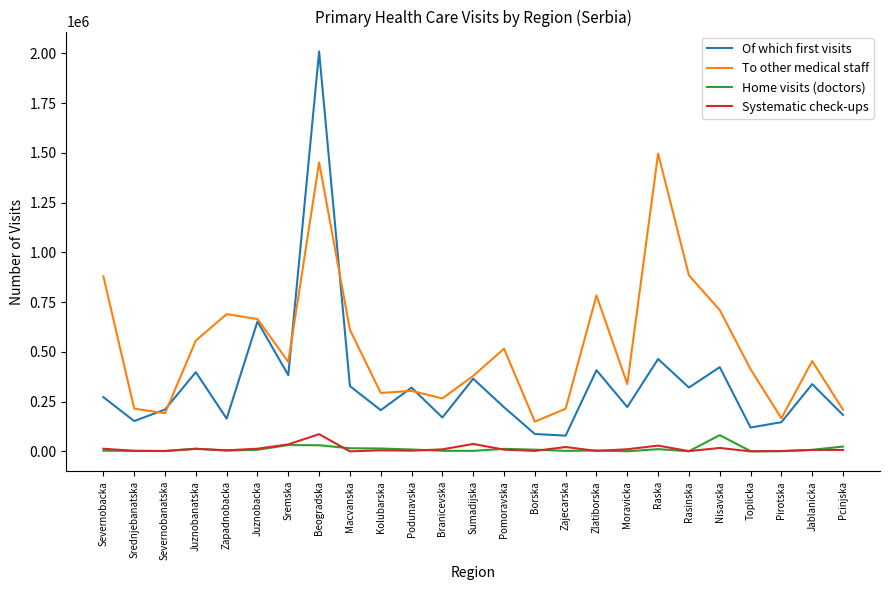

True or false: Home visits (doctors) has more than 1 points higher than both neighbors.

True